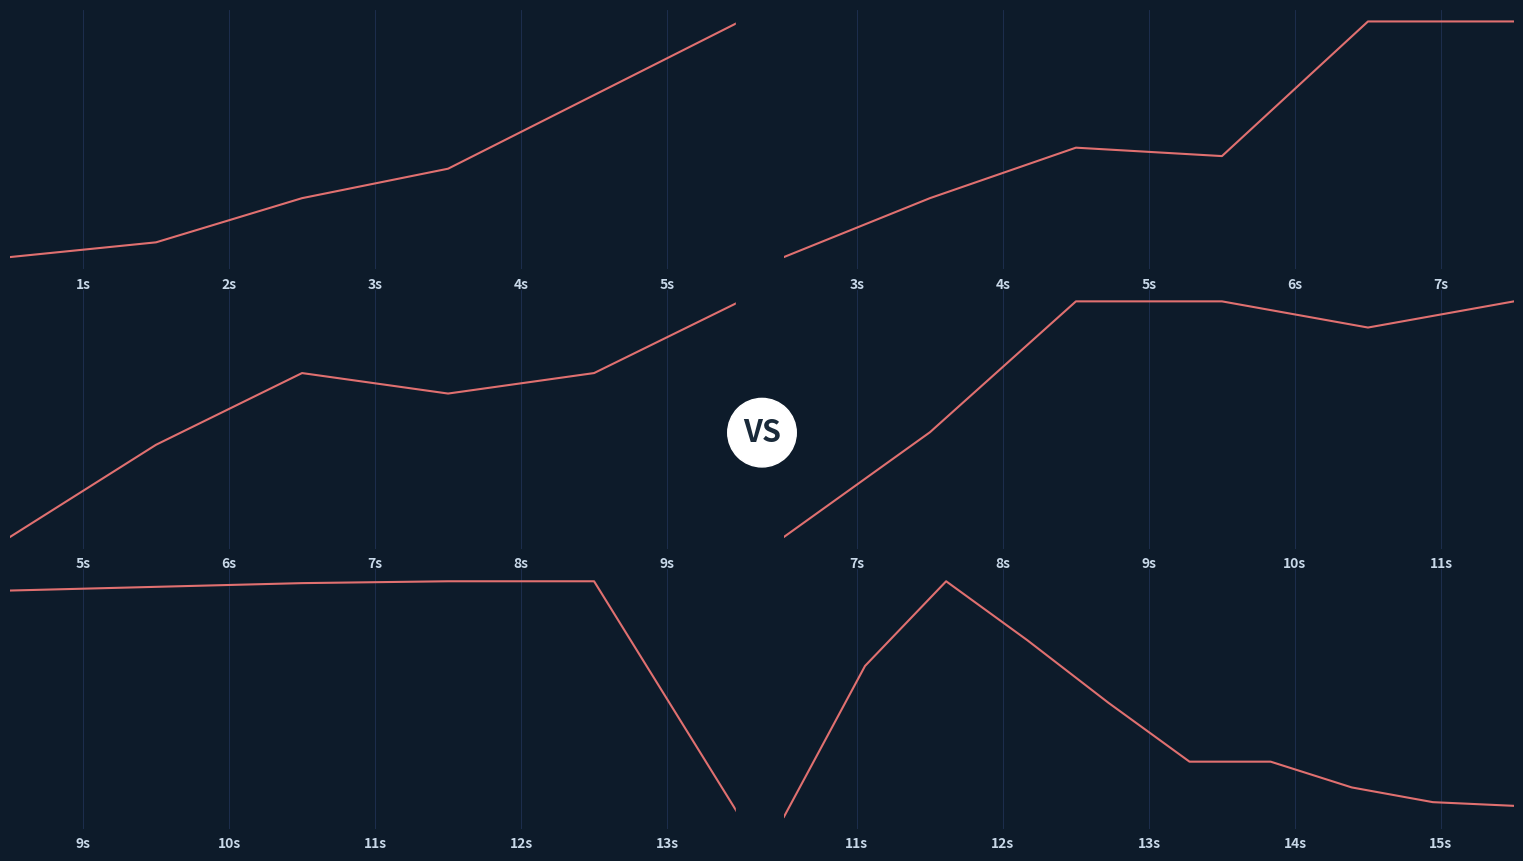

Is it true that the value at 5s is 5.0?

False